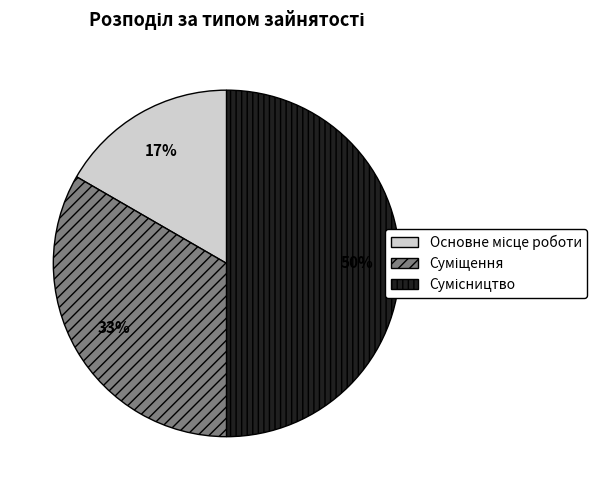

To the nearest percent, what is the average slice percentage?

33%